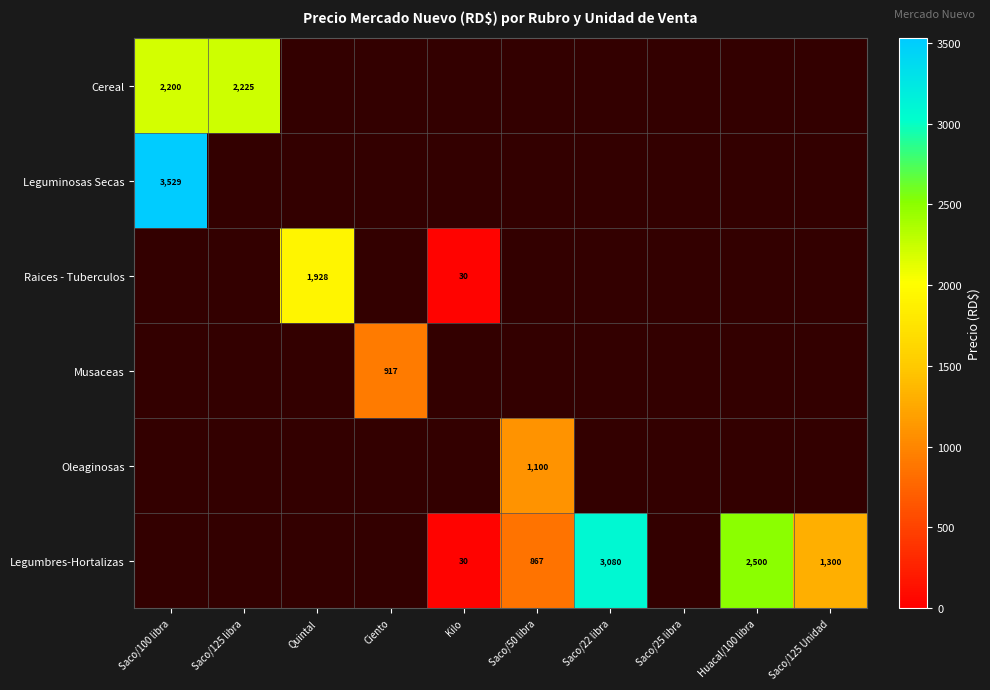

What is the greatest value displayed?

3529.0